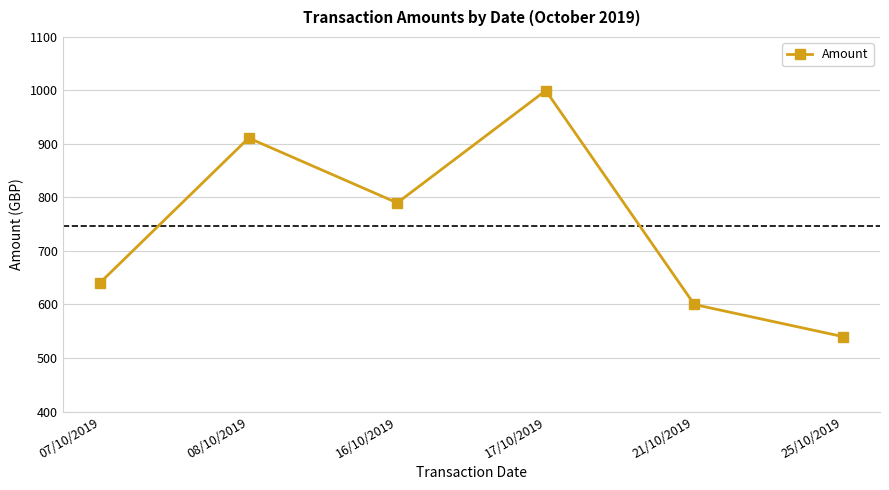

What is the maximum value shown in the chart?

999.8